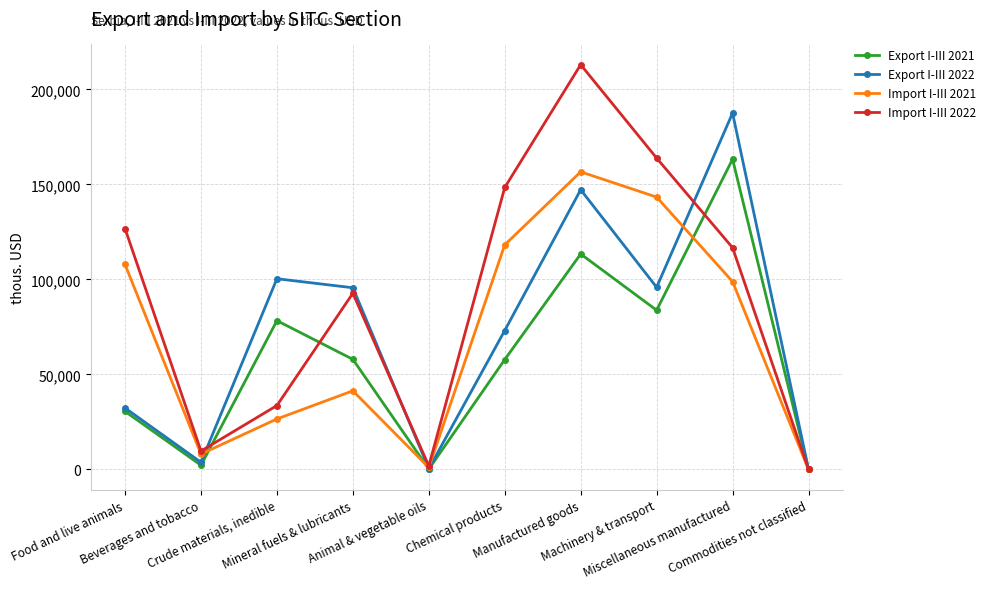

Is it true that Import I-III 2021 equals 107886 at Food and live animals?

True